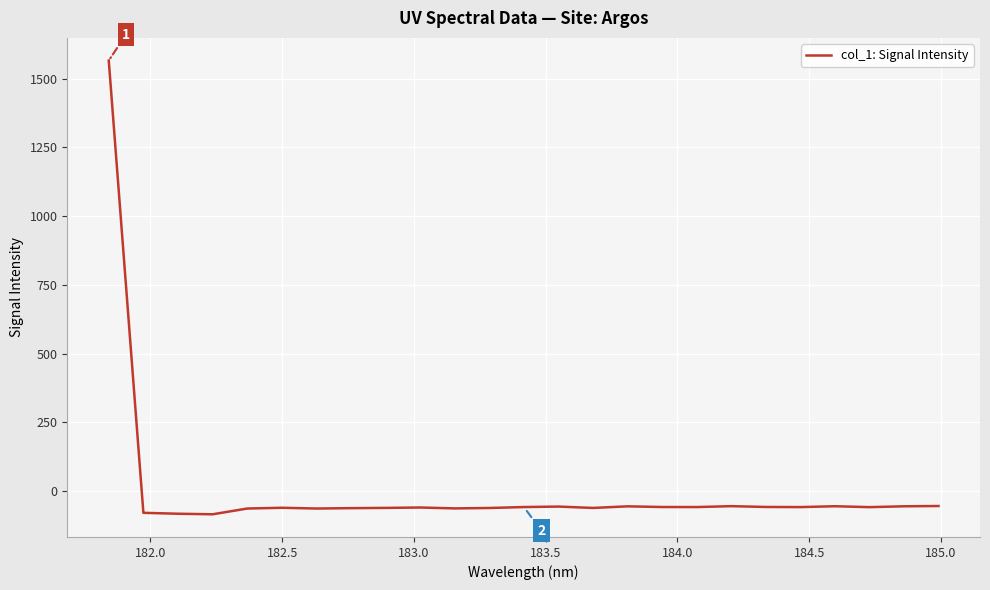

Is this an area chart (filled region under the line)?

No